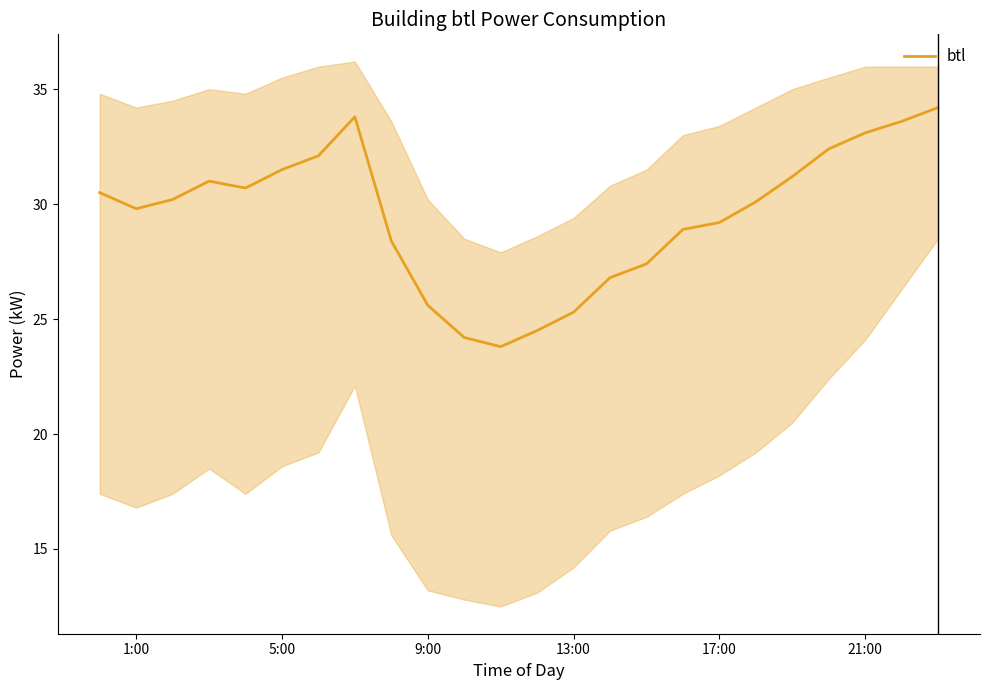

What is the smallest value displayed?

23.8